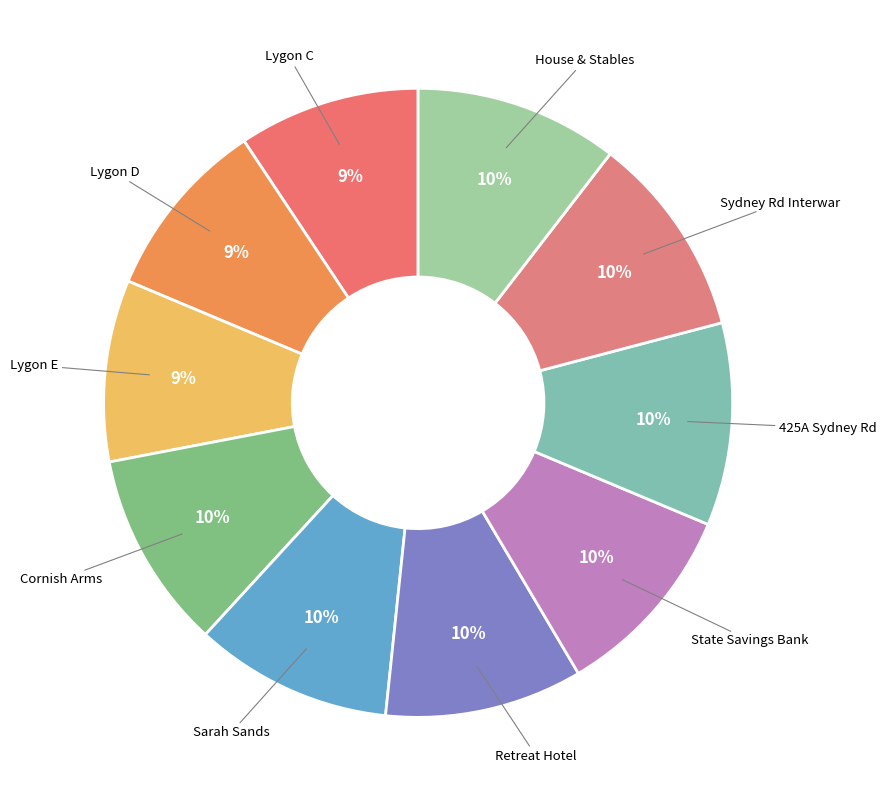

Does Cornish Arms account for over 50% of the chart?

No